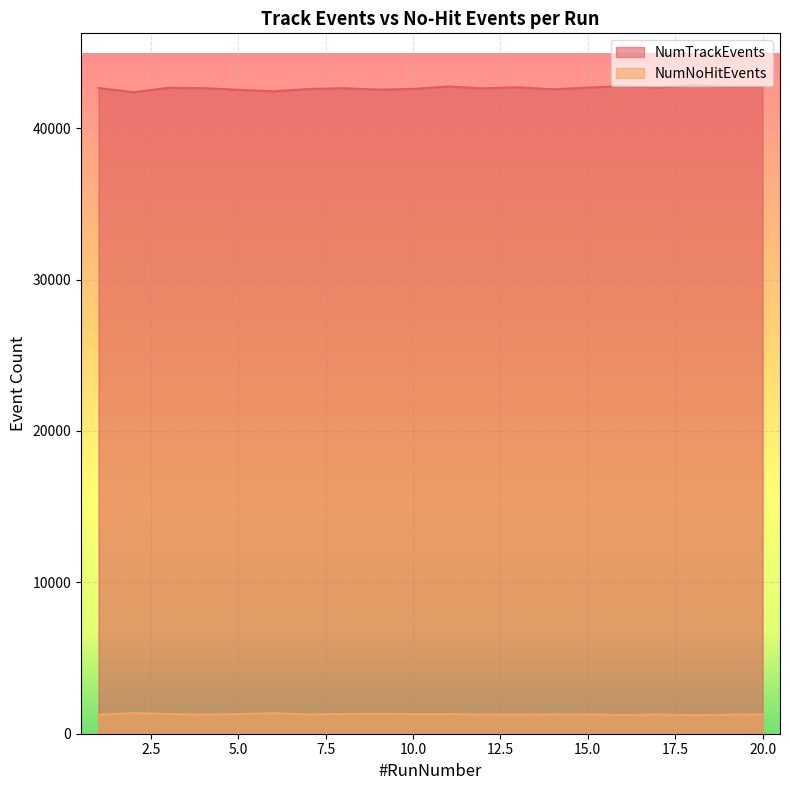

List the series in order of their peak value, highest first.

NumTrackEvents, NumNoHitEvents